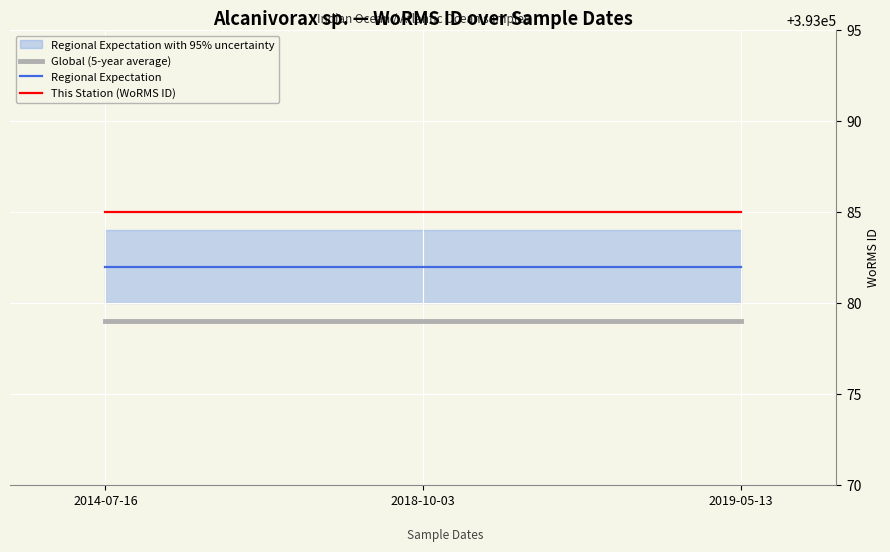

Rank the series by their average value, from lowest to highest.

Global (5-year average), Regional Expectation, This Station (WoRMS ID)